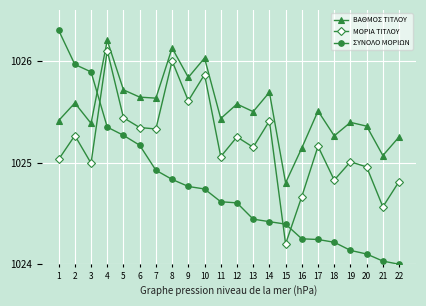

How many interior local peaks does the ΒΑΘΜΟΣ ΤΙΤΛΟΥ series have?

8